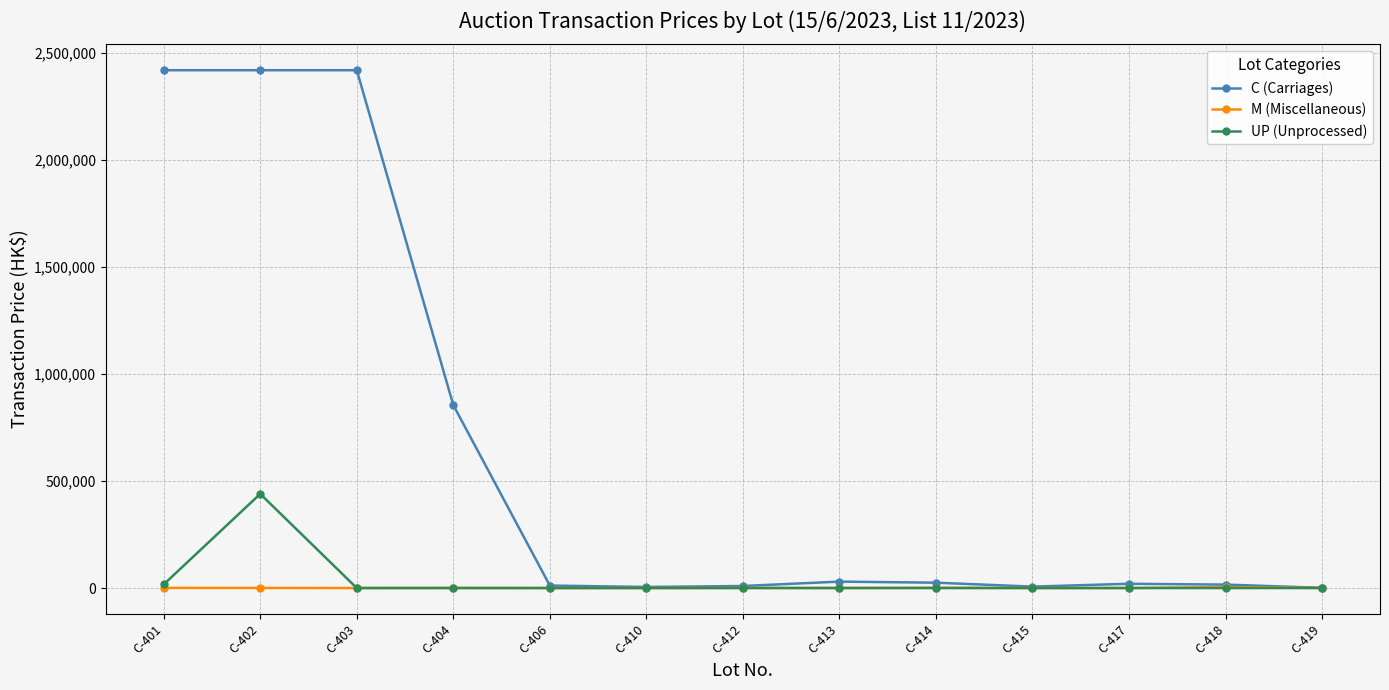

True or false: UP (Unprocessed) has a value of 0 at C-414.

True